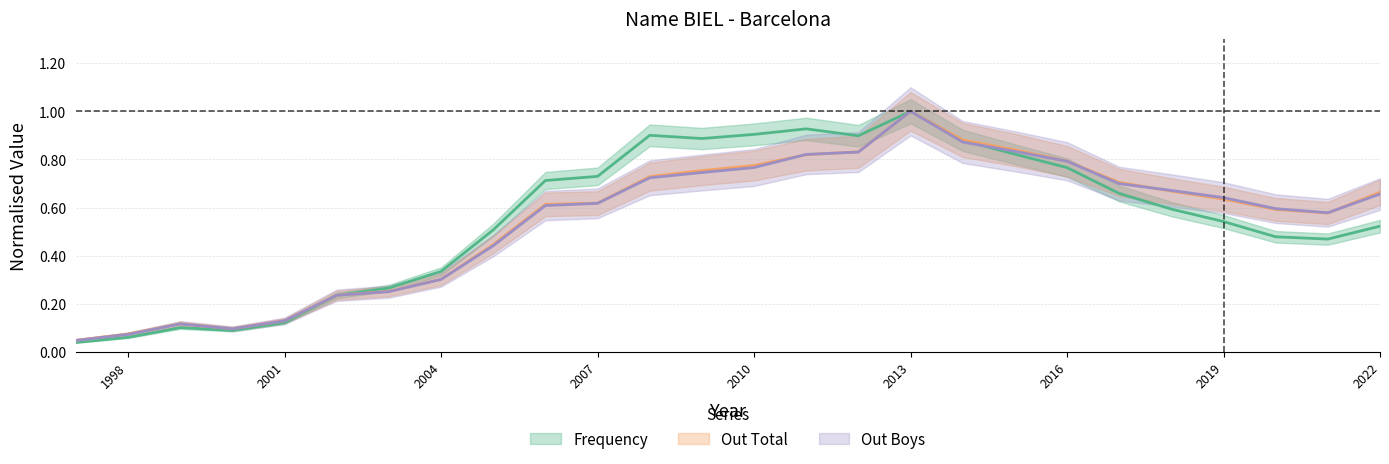

At which label does Out Boys reach its peak?

2013